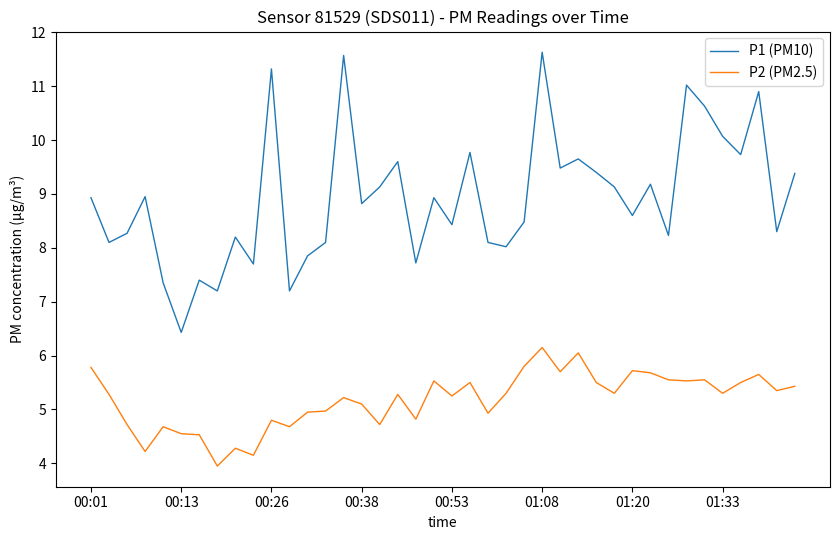

Does the chart have visible grid lines?

No